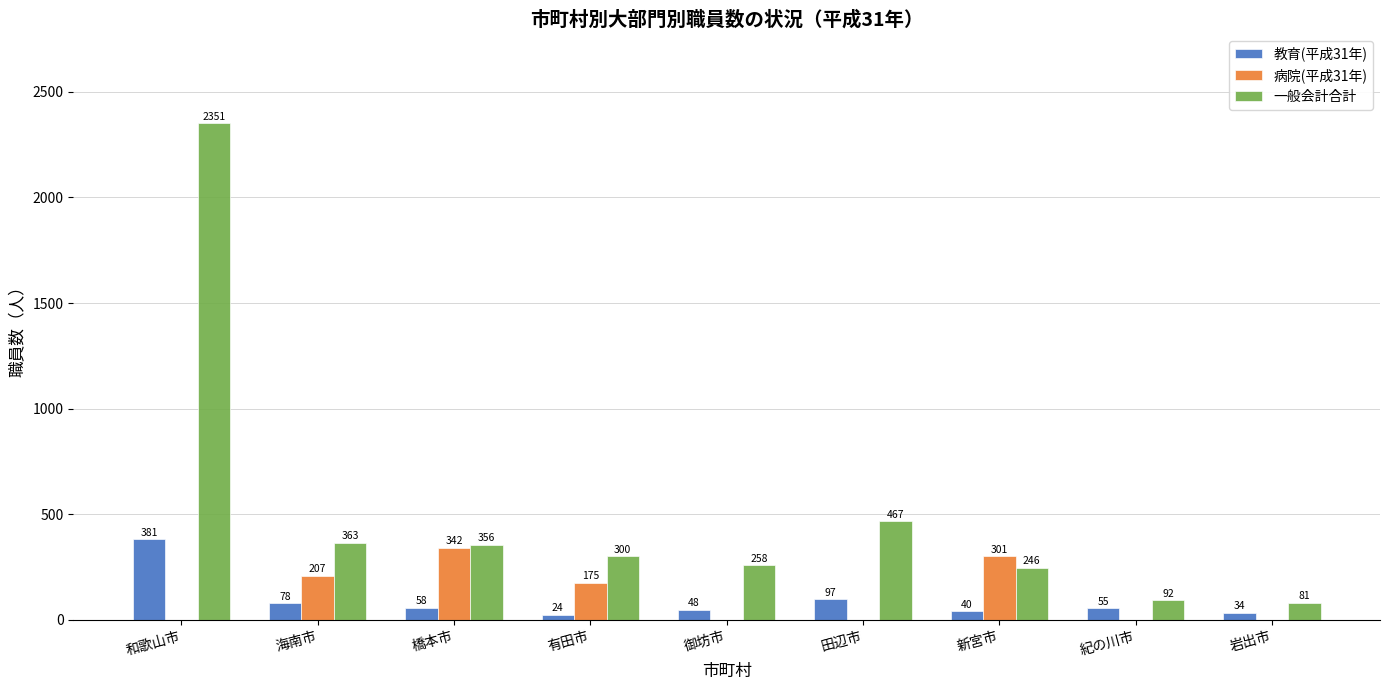

The value of 病院(平成31年) at 和歌山市 is -129. True or false?

False